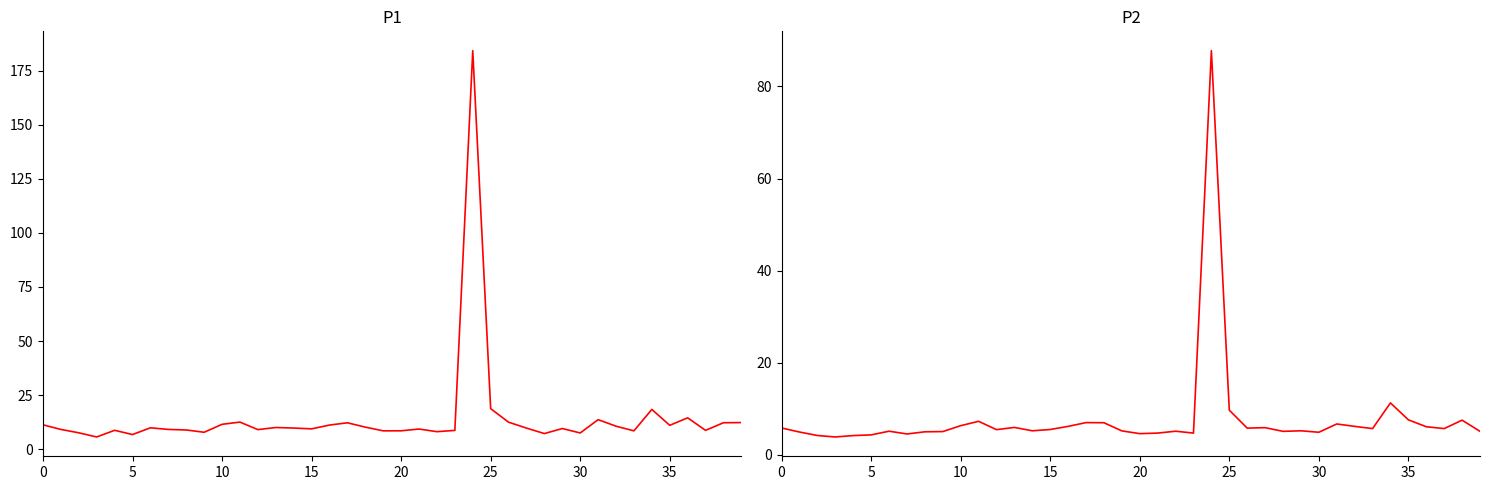

Which category has the highest value across all series?

24